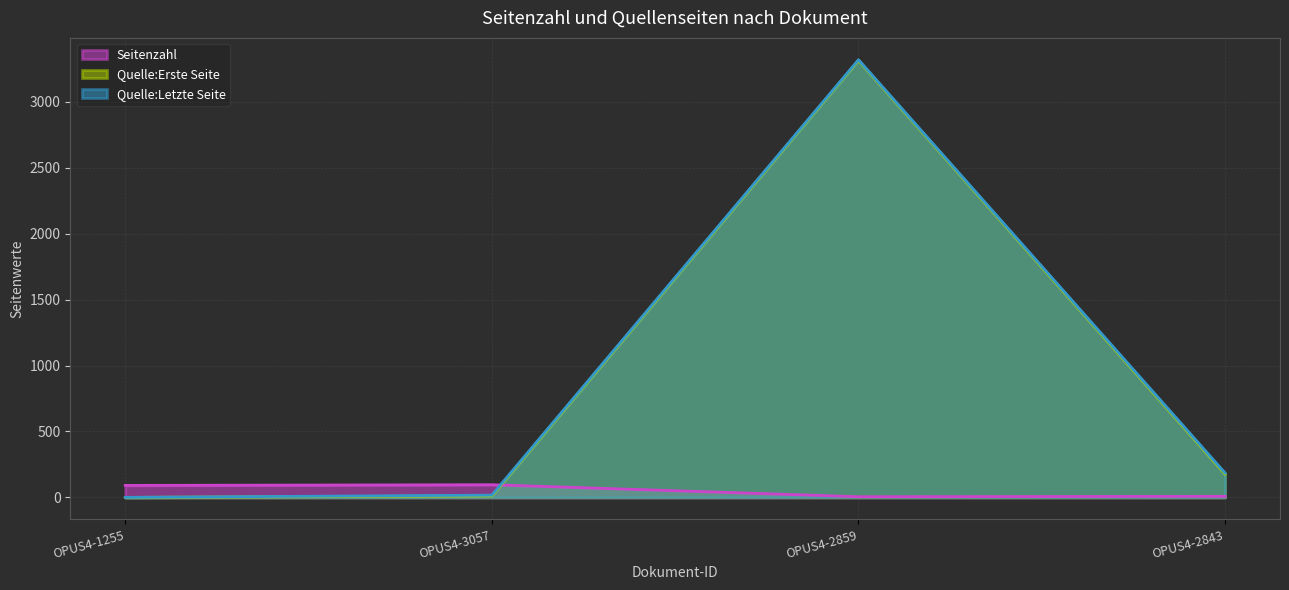

At OPUS4-3057, list the series in order from largest to smallest.

Seitenzahl, Quelle:Letzte Seite, Quelle:Erste Seite